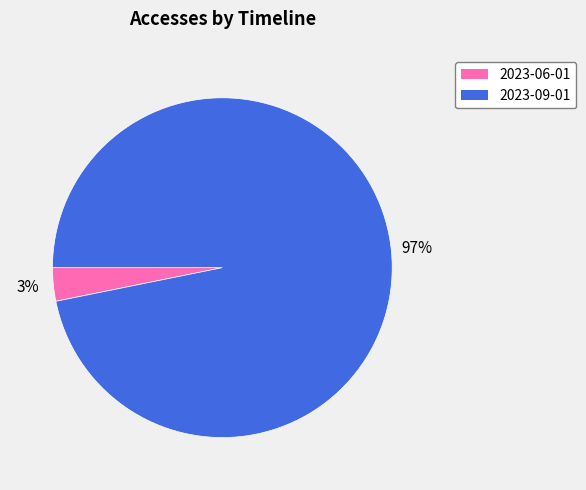

To the nearest percent, what is the average slice percentage?

50%